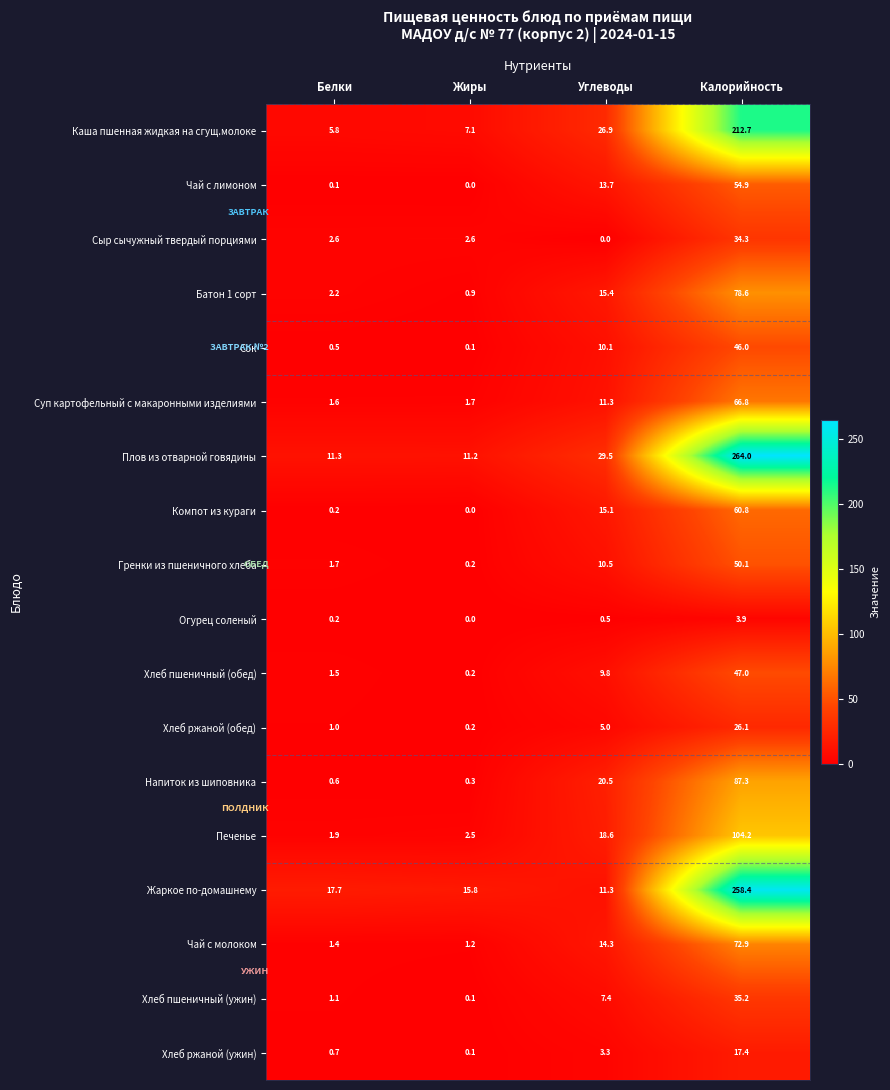

What is the sum of all Суп картофельный с макаронными изделиями values?

81.4